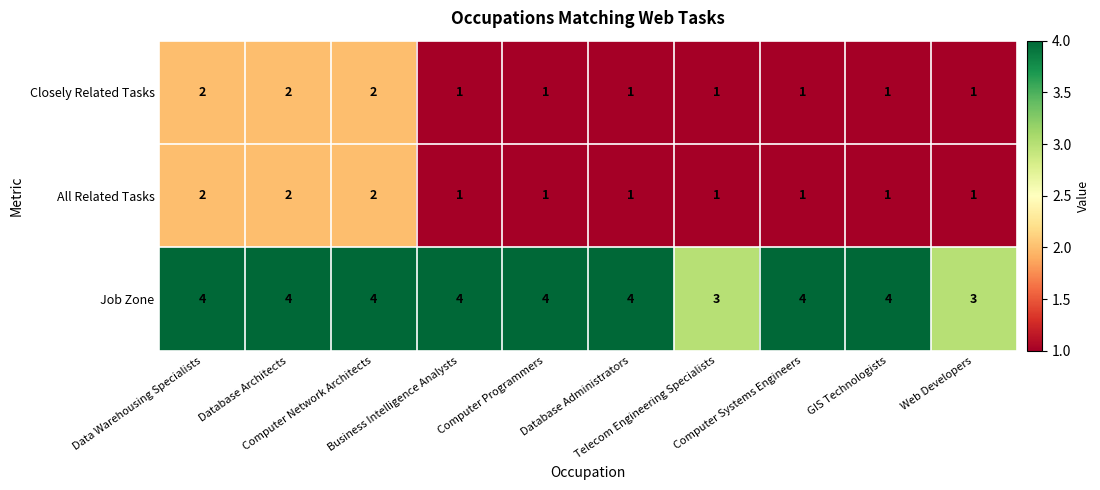

What is the sum of all All Related Tasks values?

13